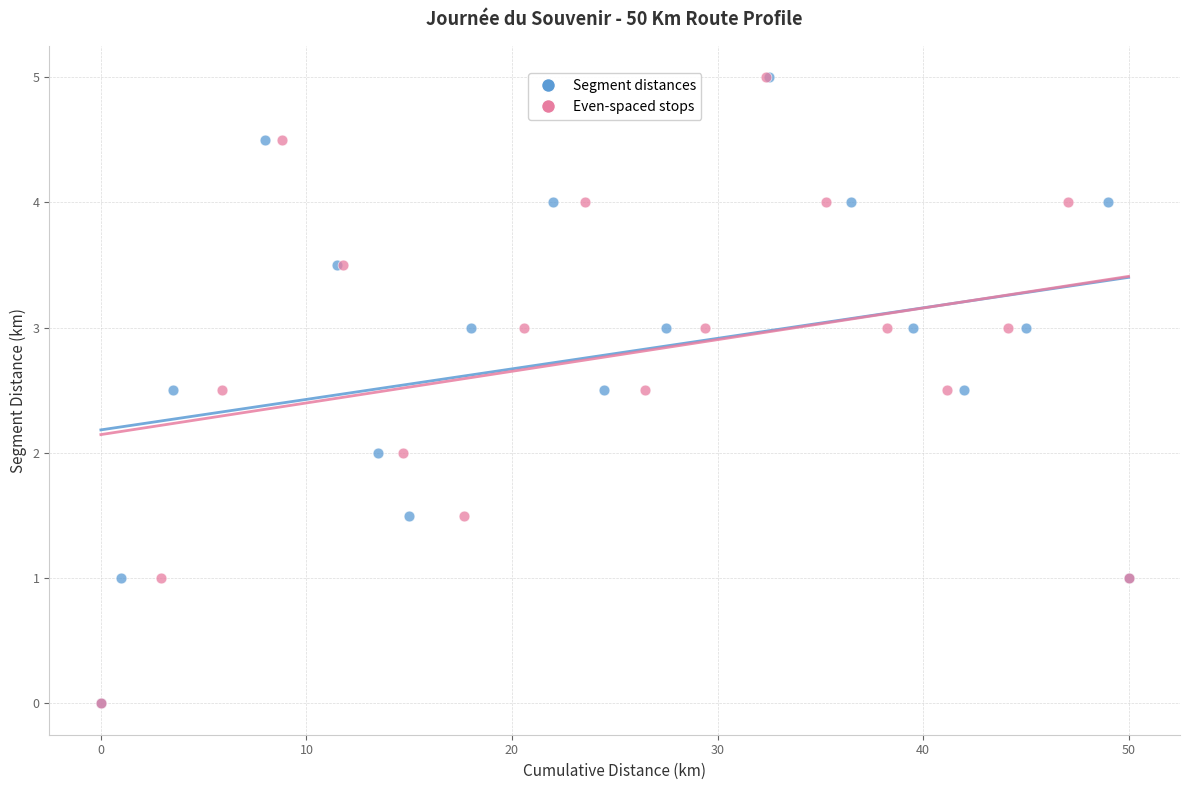

What are all the series names shown in the legend?

Segment distances, Even-spaced stops